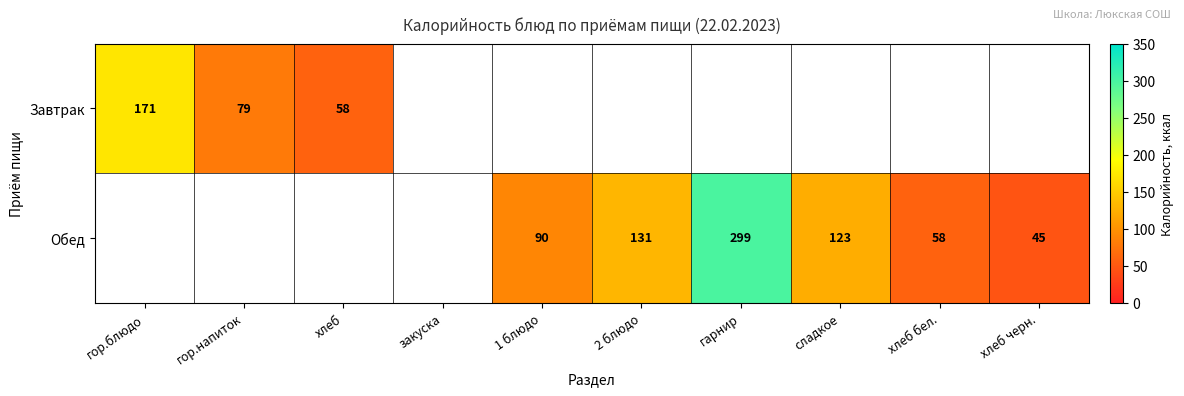

True or false: Обед has a value of 299 at гарнир.

True